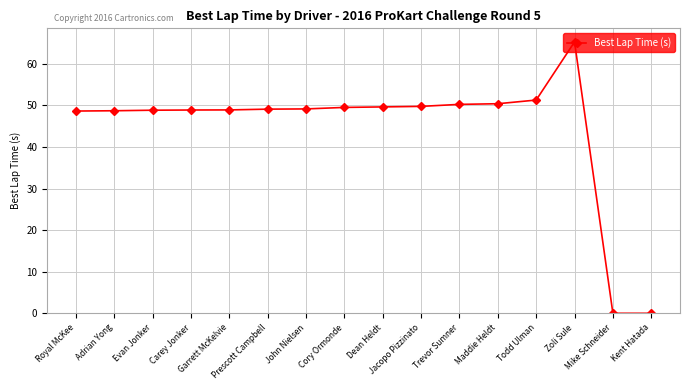

True or false: the data shows 79.1 at Carey Jonker.

False